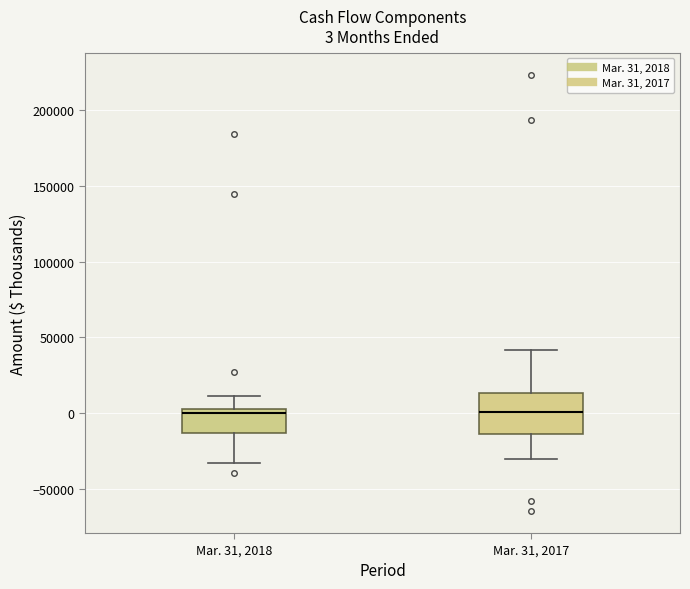

Which box is the tallest, from its lower edge to its upper edge?

Mar. 31, 2017